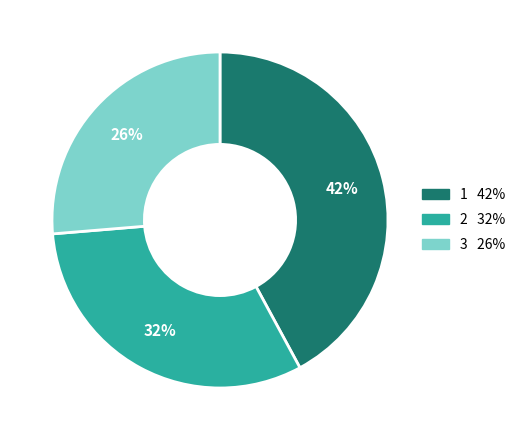

What is the ratio of the value at 1 to the value at 3?

1.6